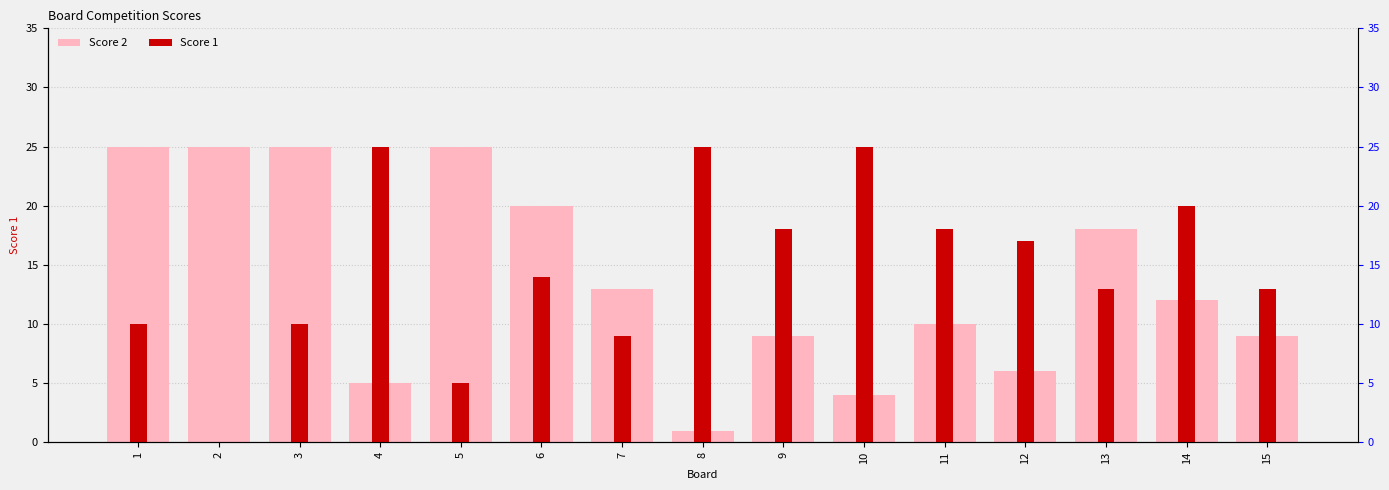

What are all the series names shown in the legend?

Score 2, Score 1